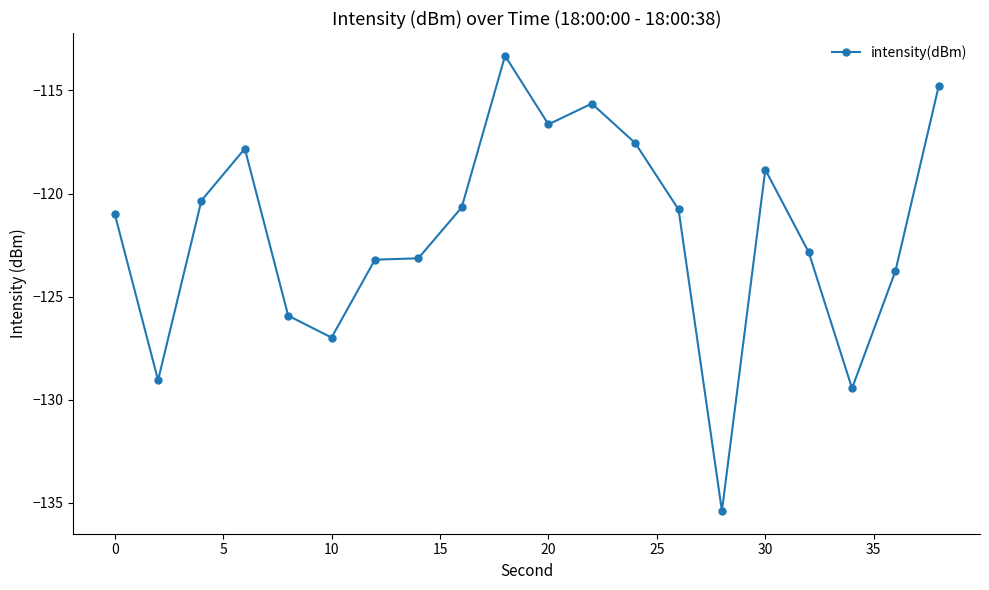

True or false: the data has more than 1 interior local peaks.

True